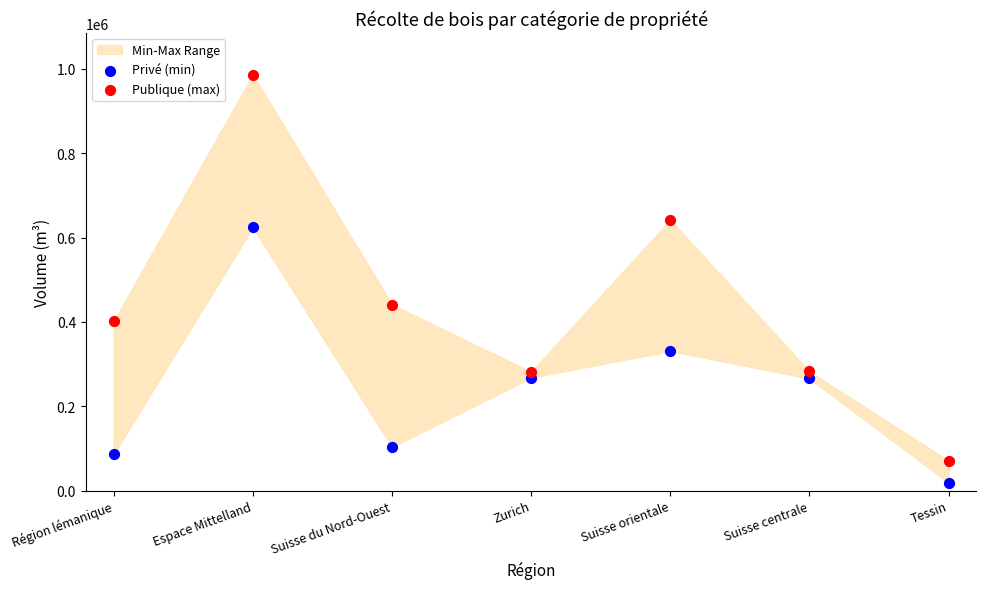

Which series contains the highest Y value?

Publique (max)